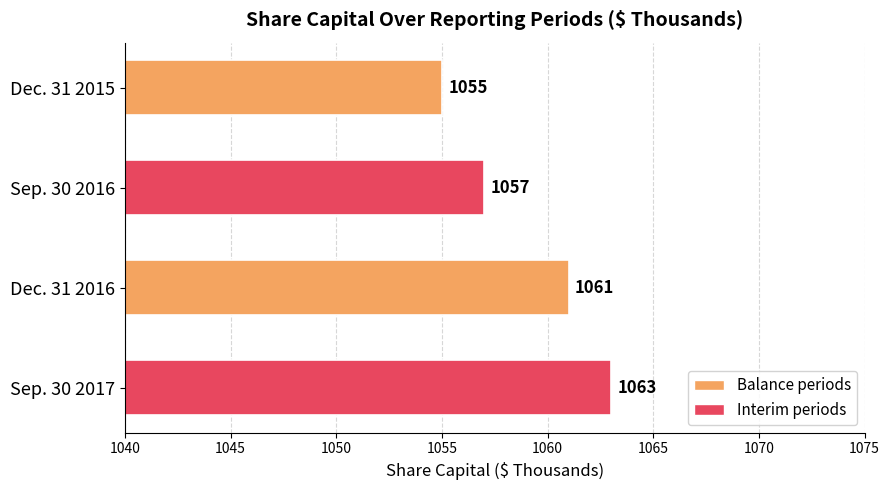

The value at Sep. 30 2017 is 1457. True or false?

False